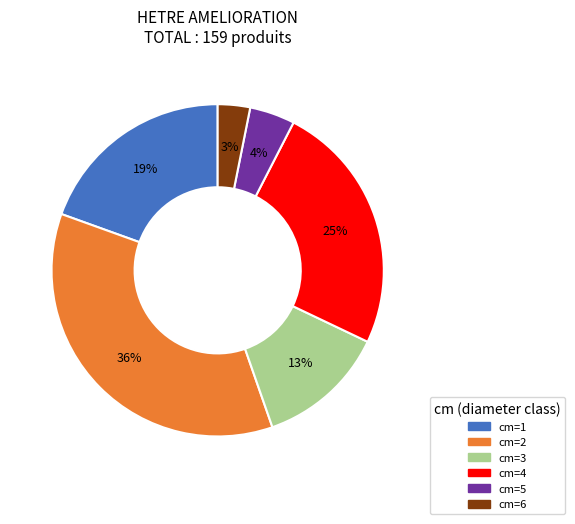

To the nearest percent, what is the difference between the largest and smallest slice percentages?

33%